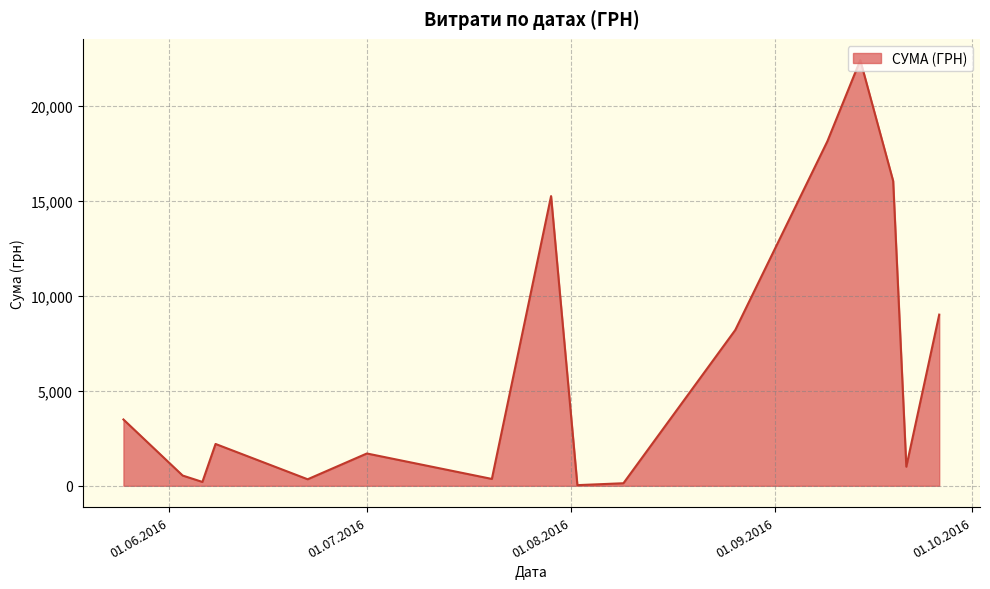

What is the maximum value shown in the chart?

22400.7